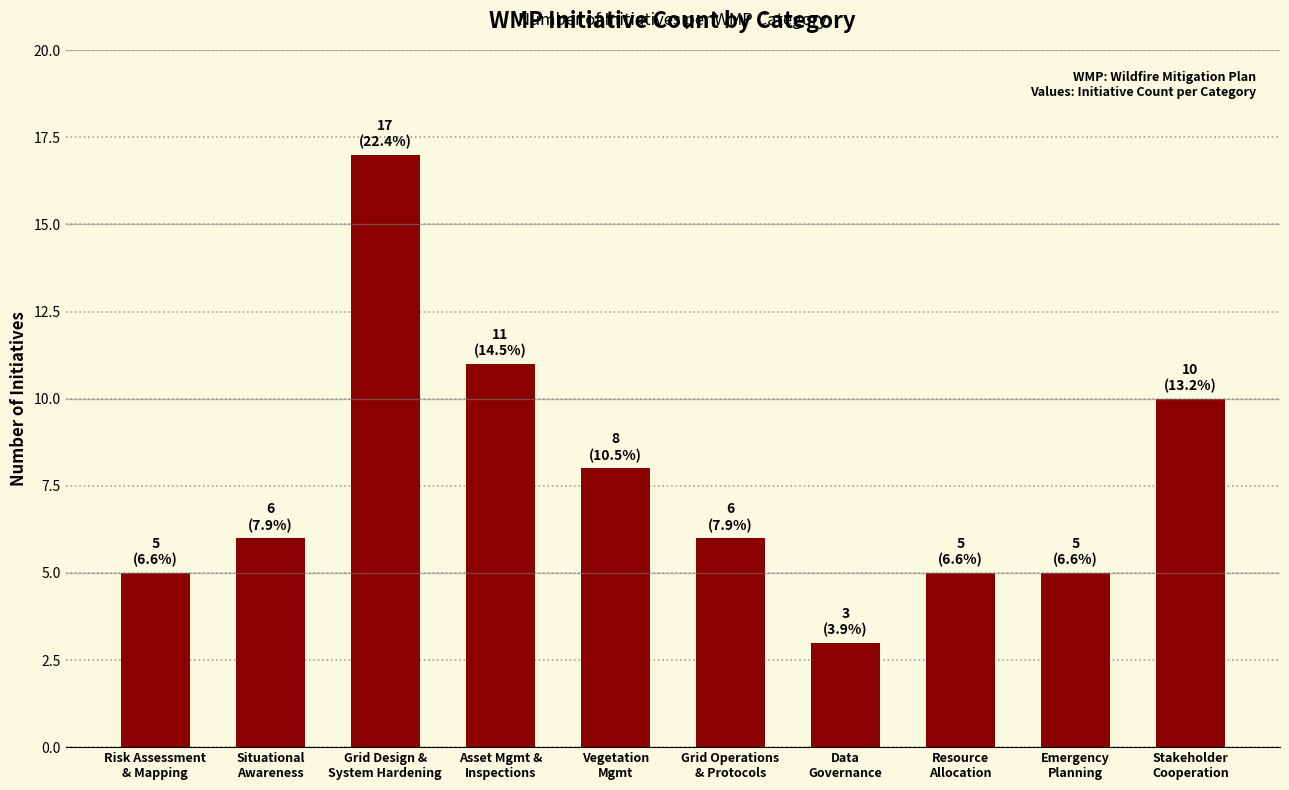

How many distinct data groups are displayed?

1